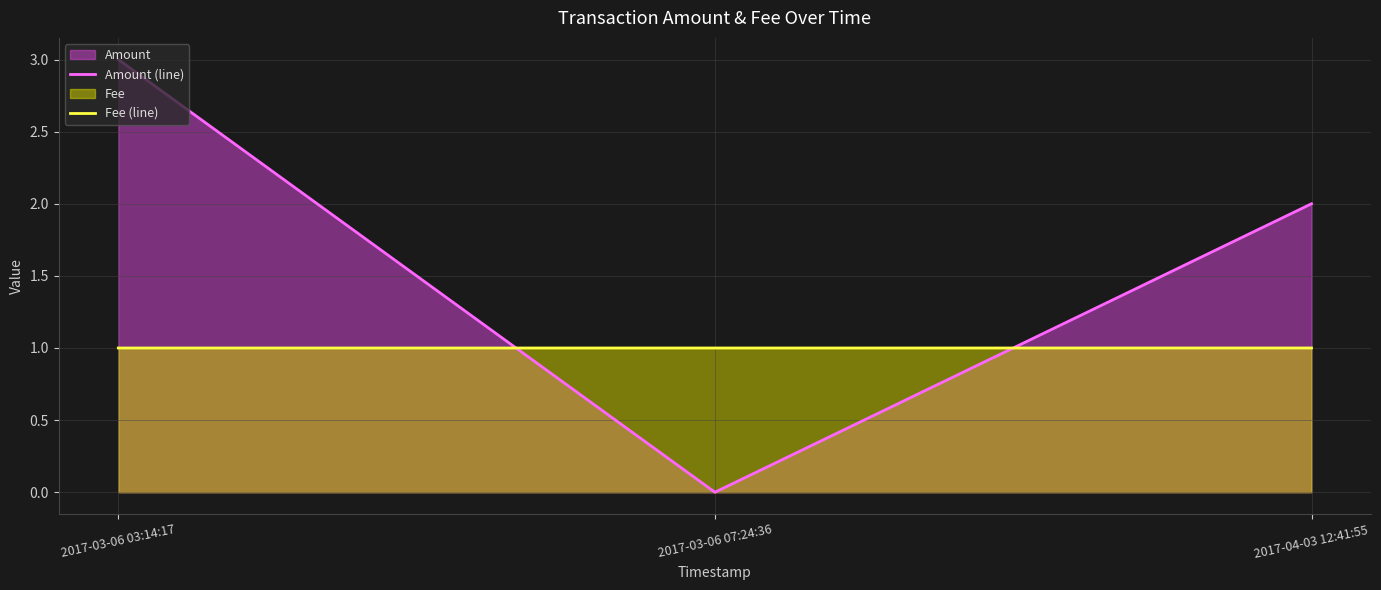

How many values in Amount (line) are above zero?

2